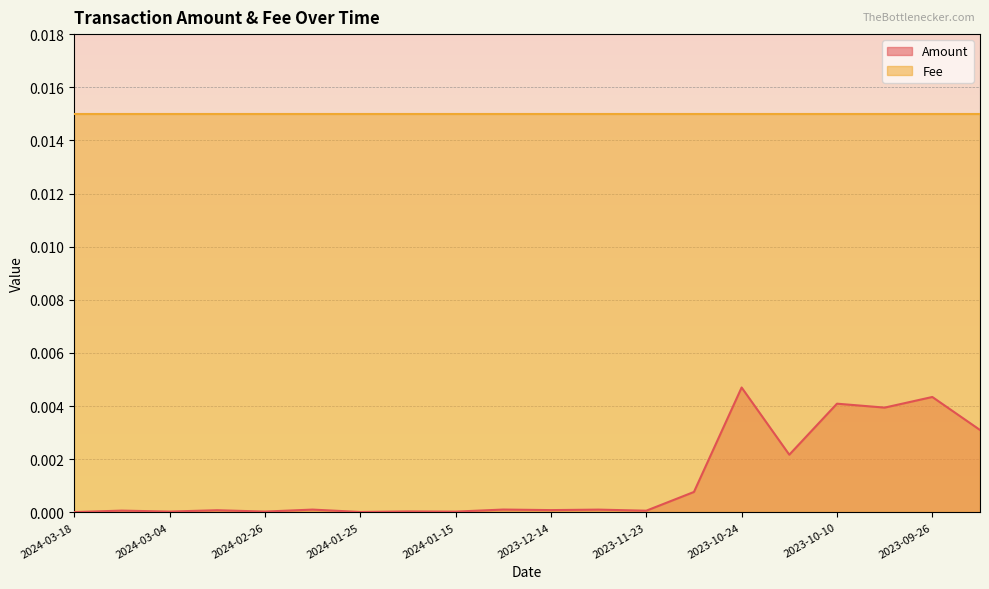

True or false: the data shows 0.0 at 2024-03-04.

True